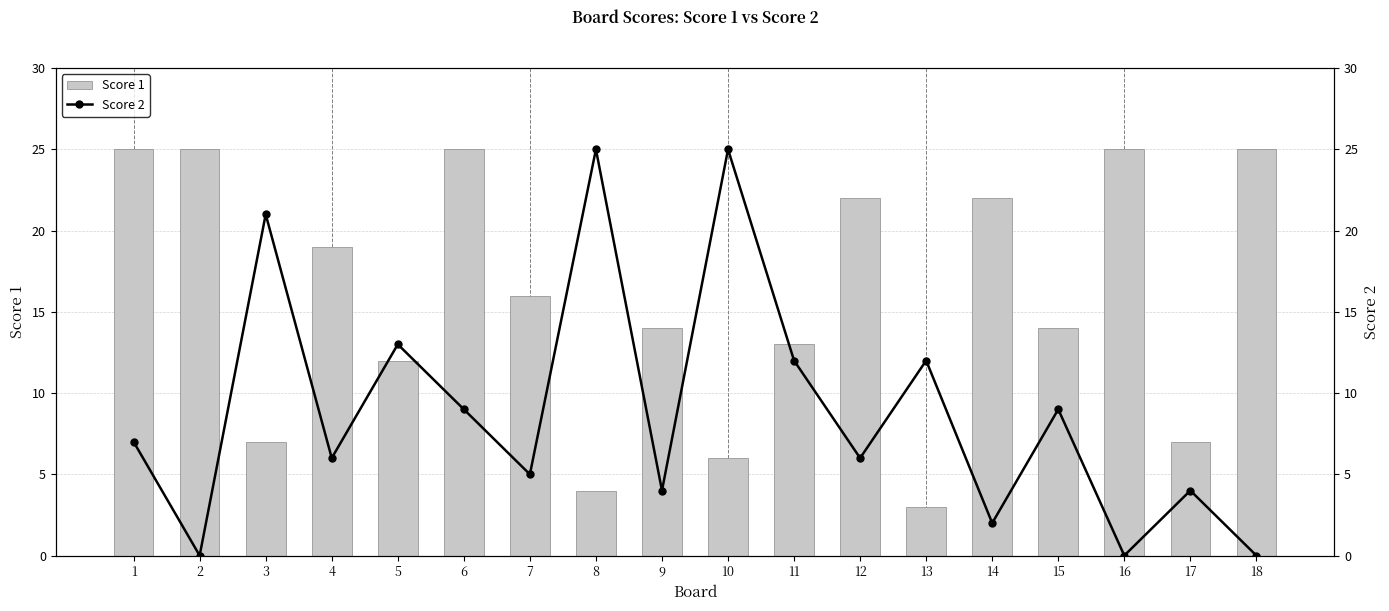

What is the total value across all series at 9?

18